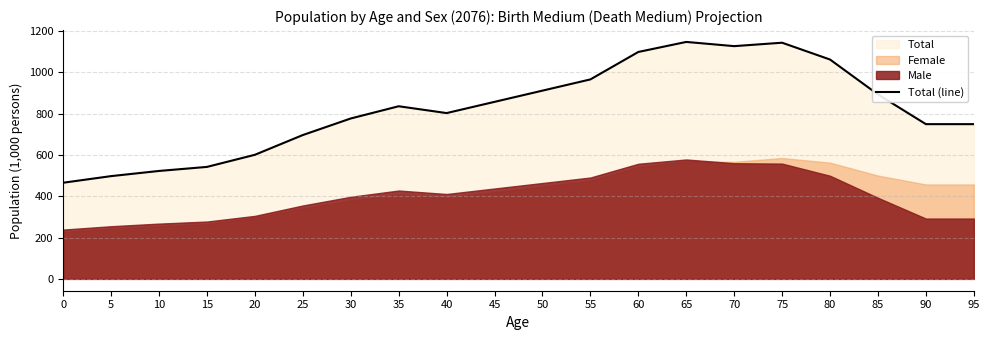

Reading left to right, list all the values displayed in this chart.

465.1	497.1	522.1	541.7	600.3	695.8	775.9	835.1	802.1	856.4	910.7	964.9	1097.7	1146.3	1125.9	1142.5	1061.2	892.2	748.5	748.5